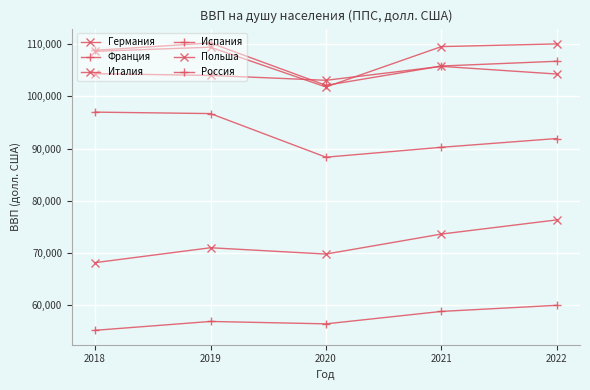

How many data points in Франция are less than 106726?

2